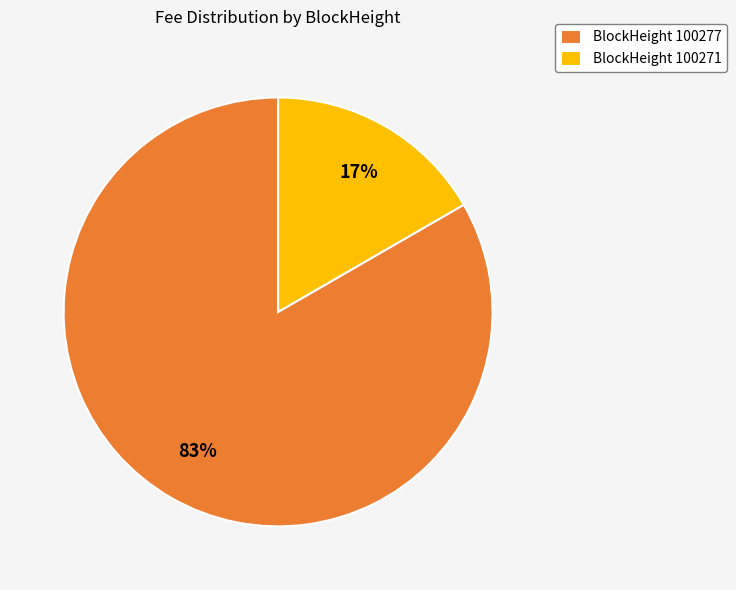

To the nearest percent, what percentage of the pie is BlockHeight 100277?

83%